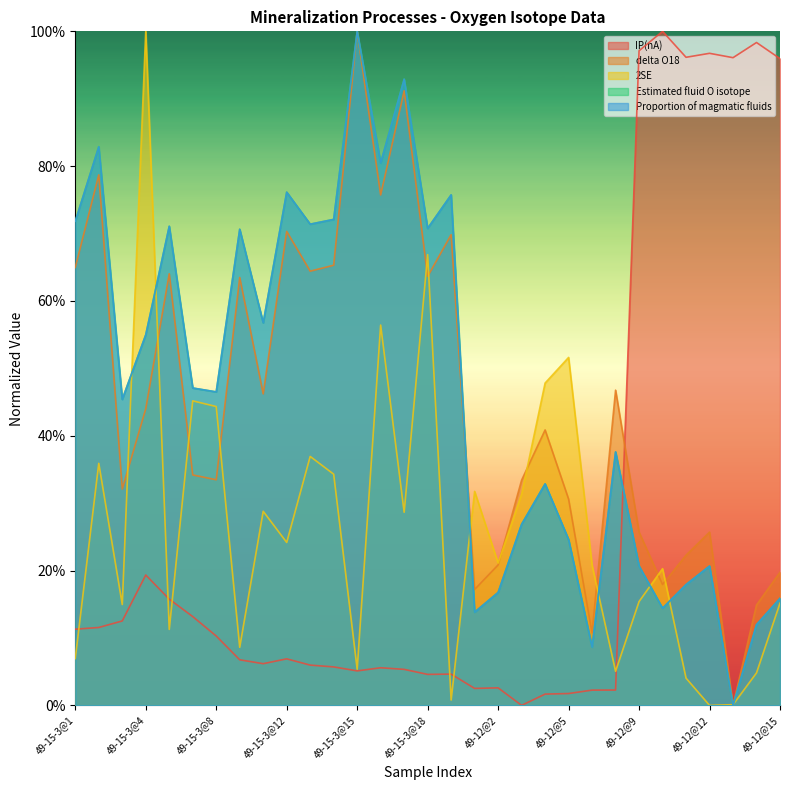

What are all the series names shown in the legend?

IP(nA), delta O18, 2SE, Estimated fluid O isotope, Proportion of magmatic fluids